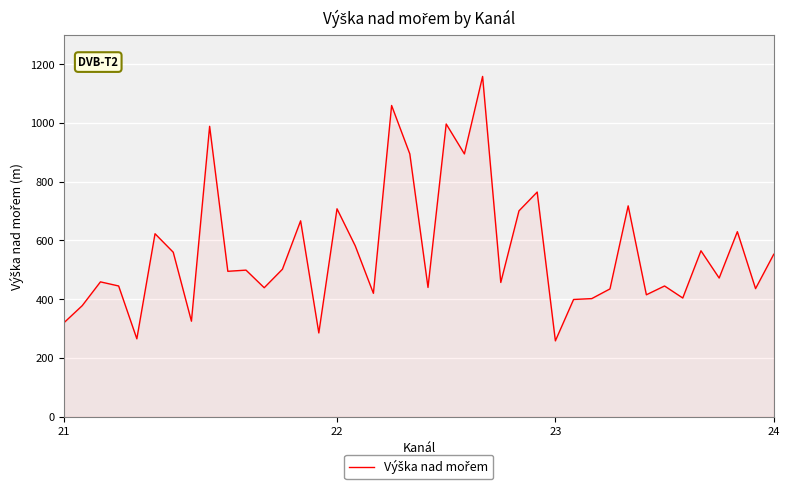

What is the difference between the maximum and minimum values?

901